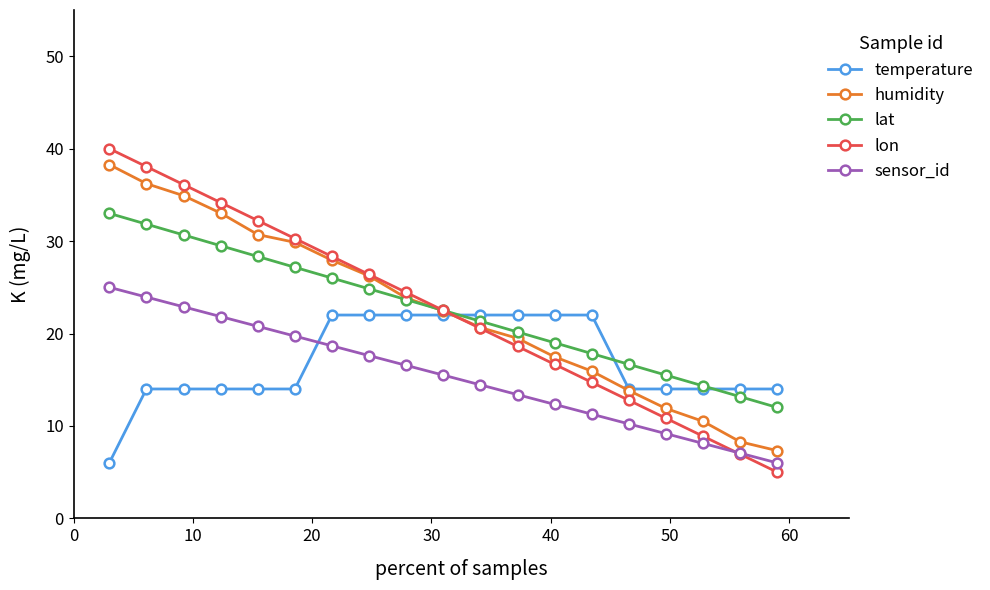

What is the value of the humidity point at the 15th from the left?

13.8